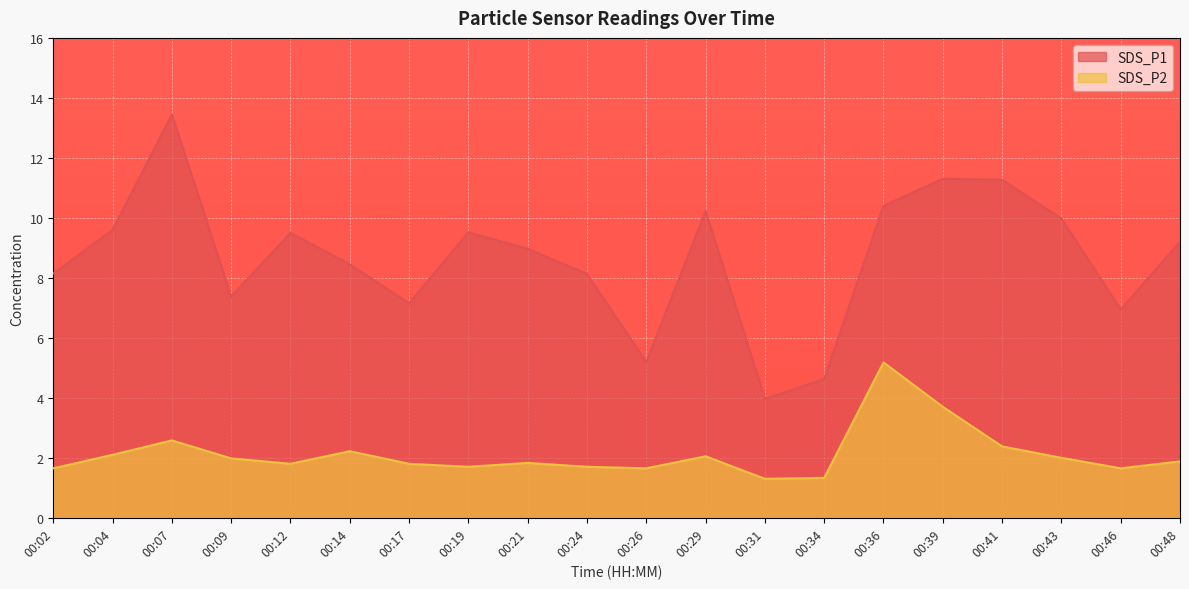

List the series in order of their peak value, lowest first.

SDS_P2, SDS_P1